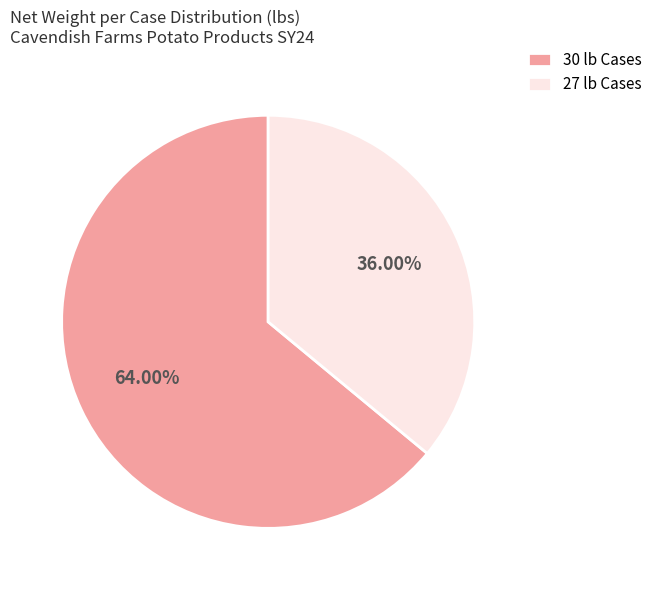

To the nearest percent, what is the difference between the largest and smallest slice percentages?

28%